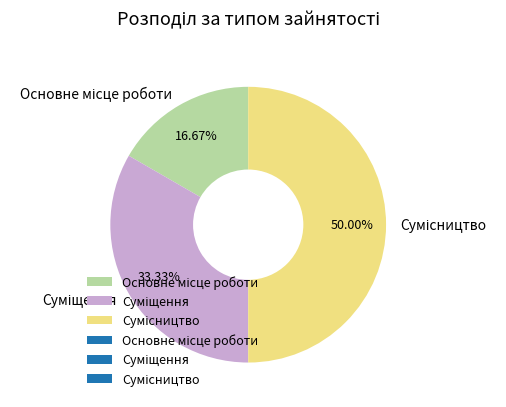

Which slice is the largest?

Сумісництво